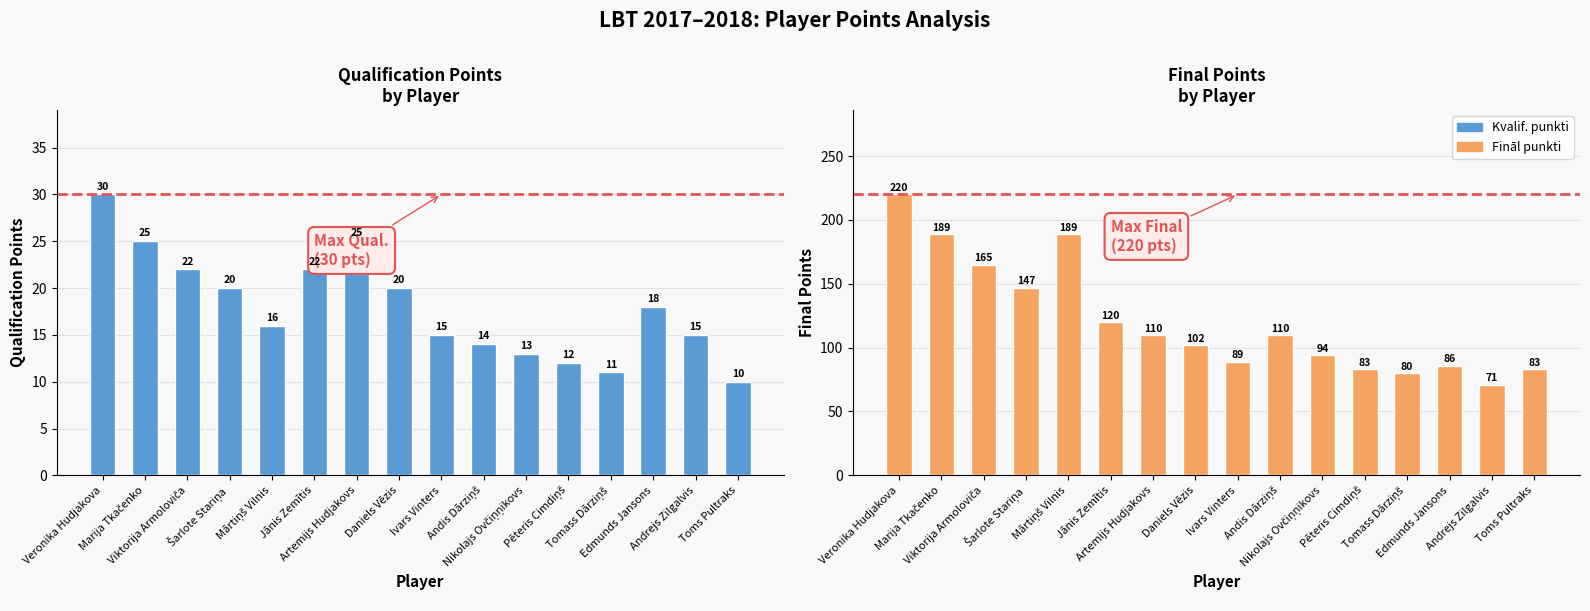

What is the sum of all Kvalif. punkti values?

288